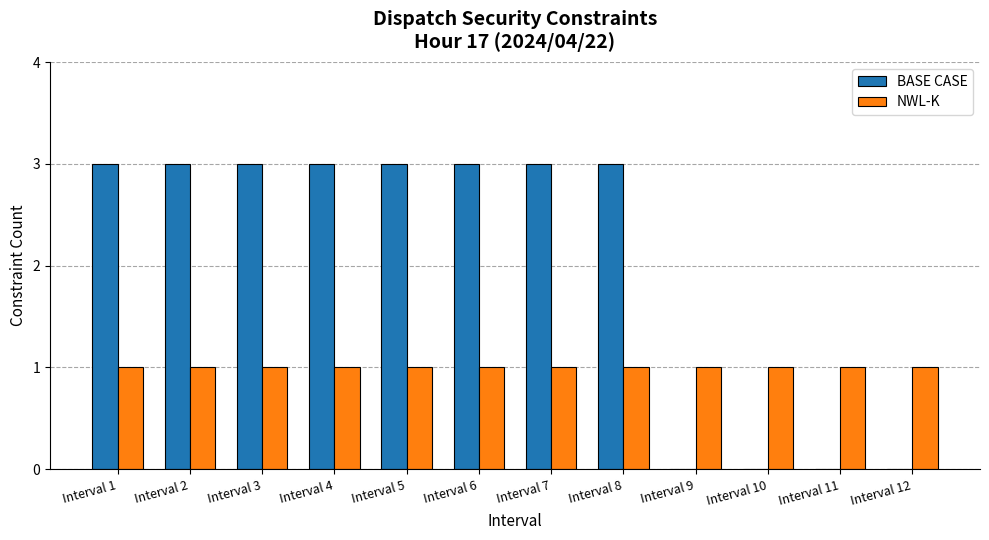

Is the value of BASE CASE at Interval 2 greater than the value of NWL-K at Interval 3?

Yes